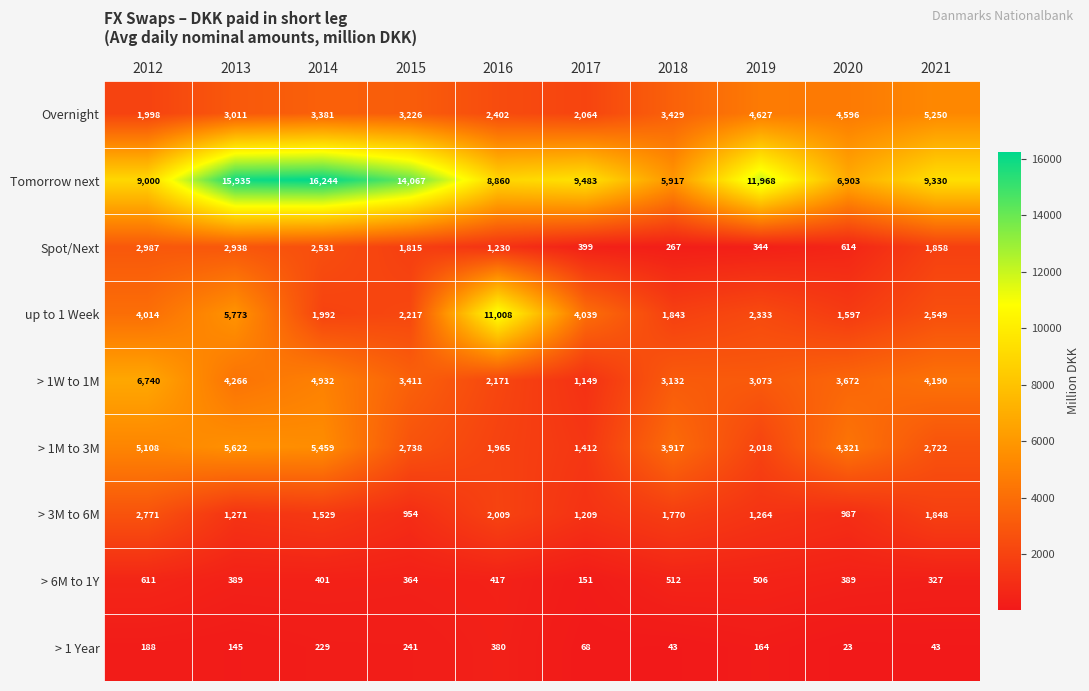

What is the minimum value shown in the chart?

23